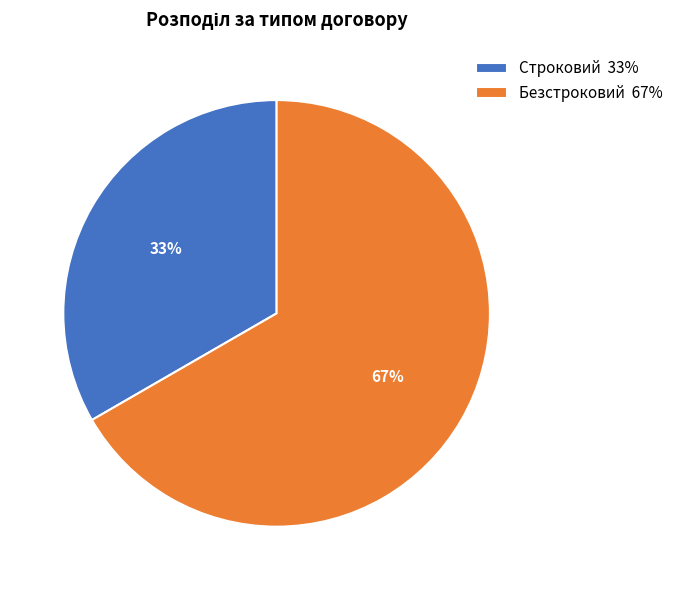

To the nearest percent, what is the combined percentage of Строковий and Безстроковий?

100%